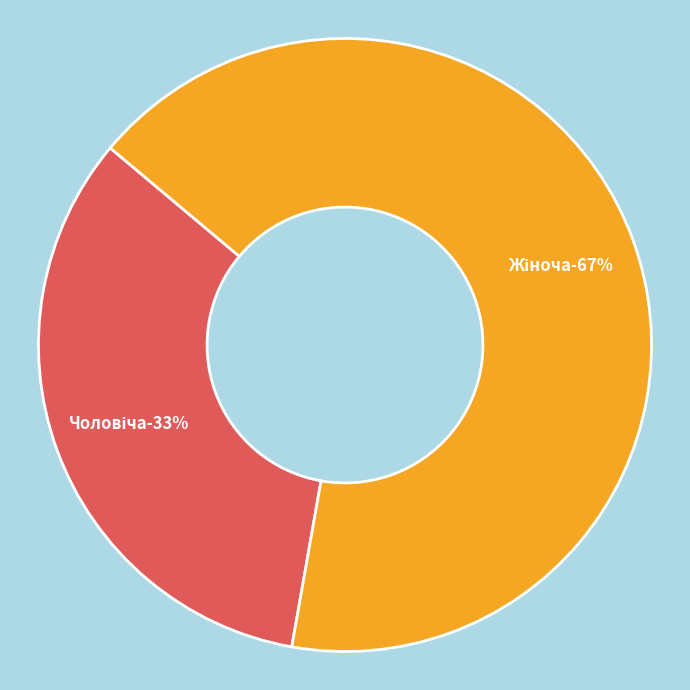

Which category has the biggest portion of the pie?

Жіноча